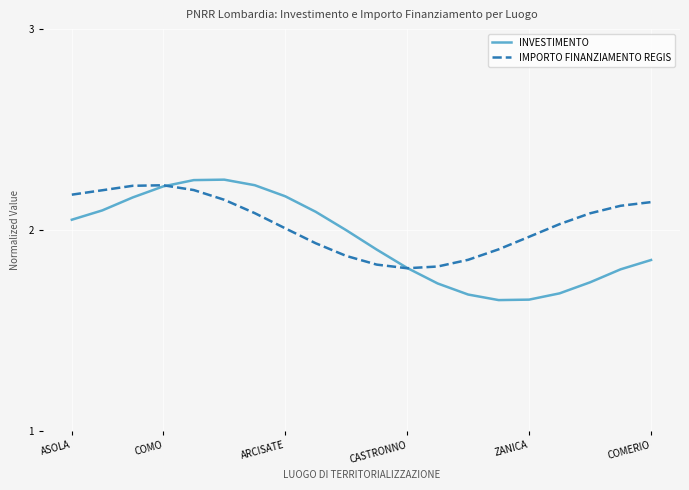

Which series has the widest spread of values?

INVESTIMENTO